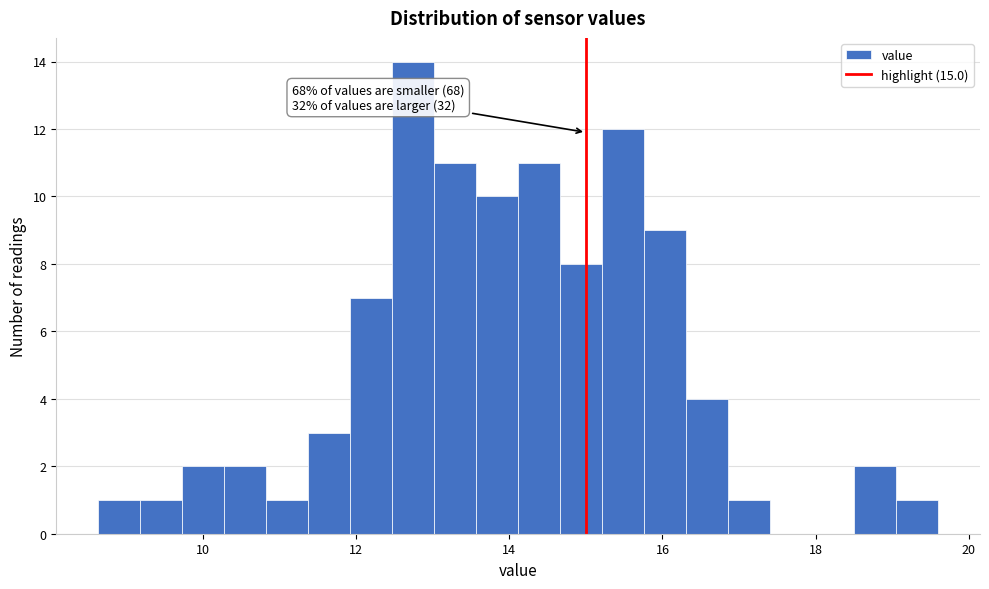

Around what value on the x-axis is the tallest bar? Give the approximate position of its centre, as read against the axis.

12.8